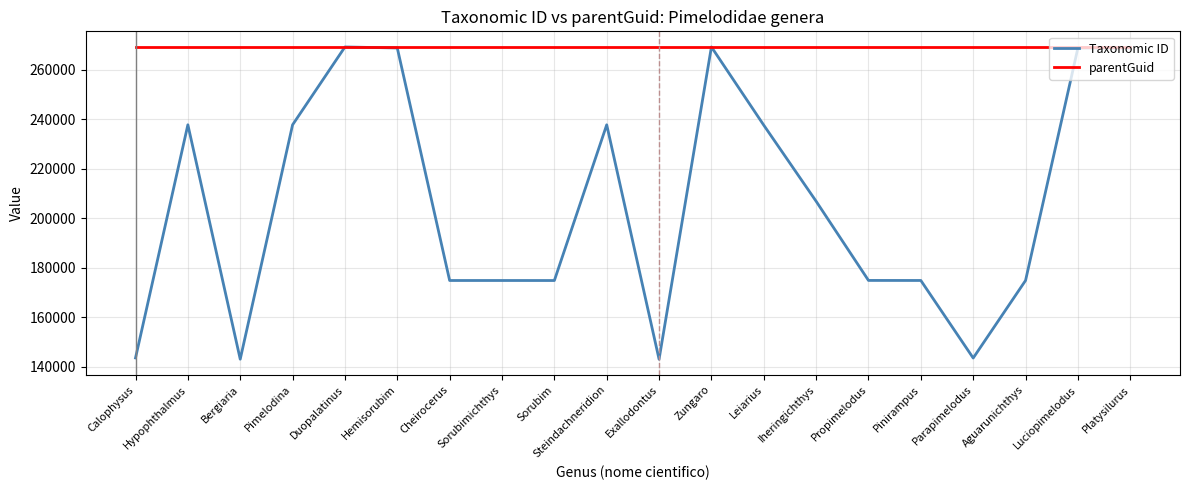

Which series has the largest range (max minus min)?

Taxonomic ID